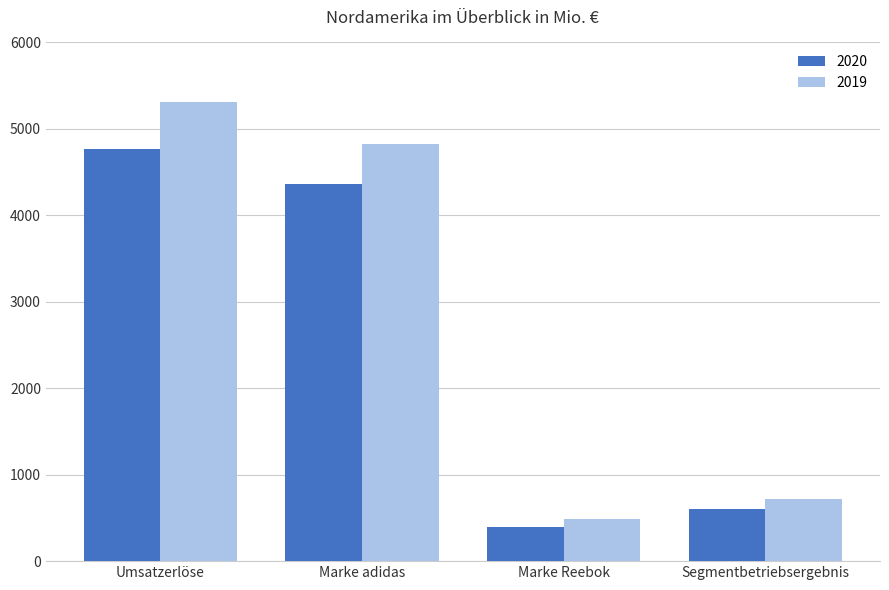

Count the number of data series in this chart.

2